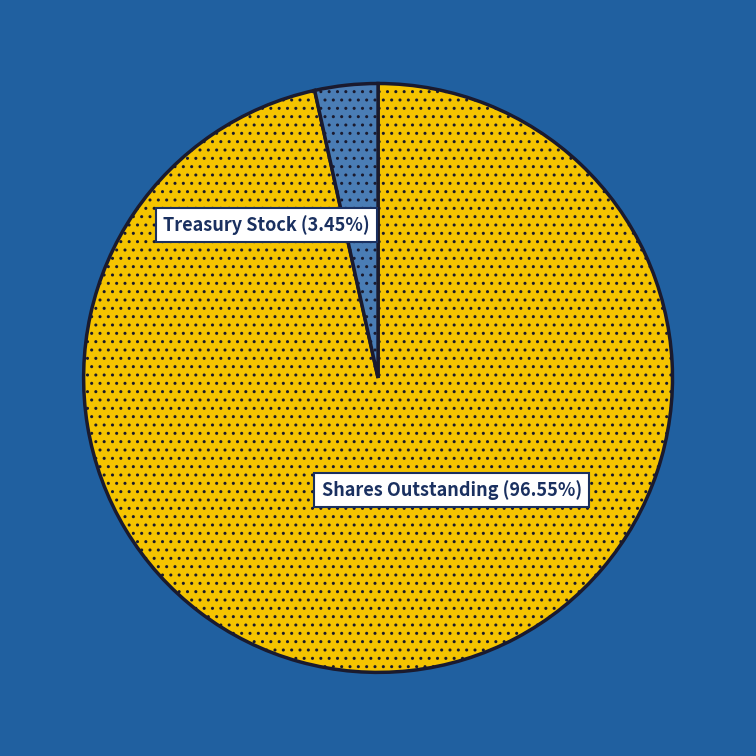

To the nearest percent, what is the difference between the largest and smallest slice percentages?

93%